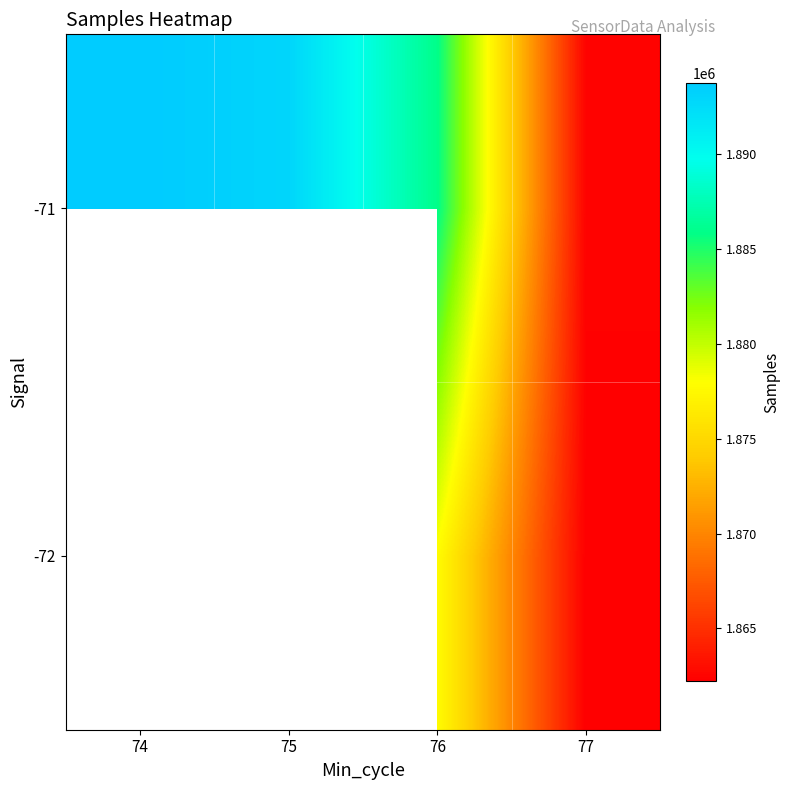

At which category is the sum across all series the highest?

76